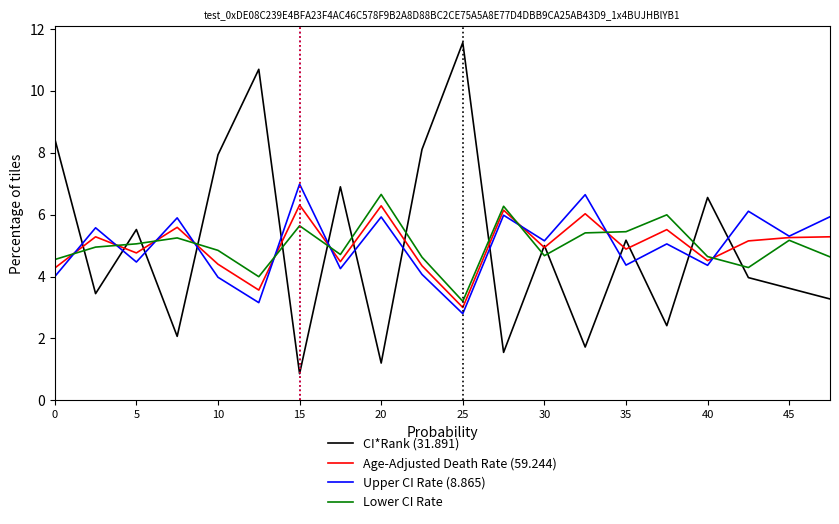

Which series has the largest range (max minus min)?

CI*Rank (31.891)